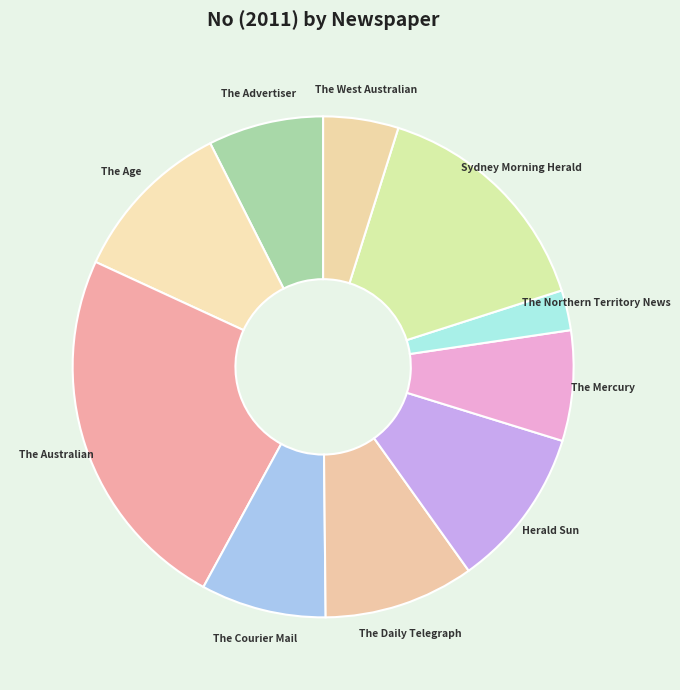

Does any single category account for the majority?

No